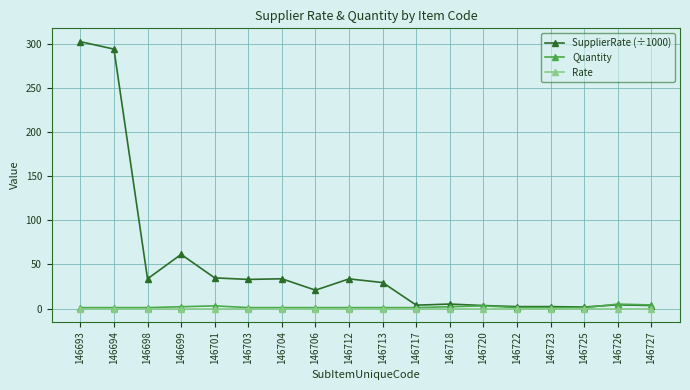

Is the value of Rate at 146712 greater than the value of SupplierRate (÷1000) at 146698?

No